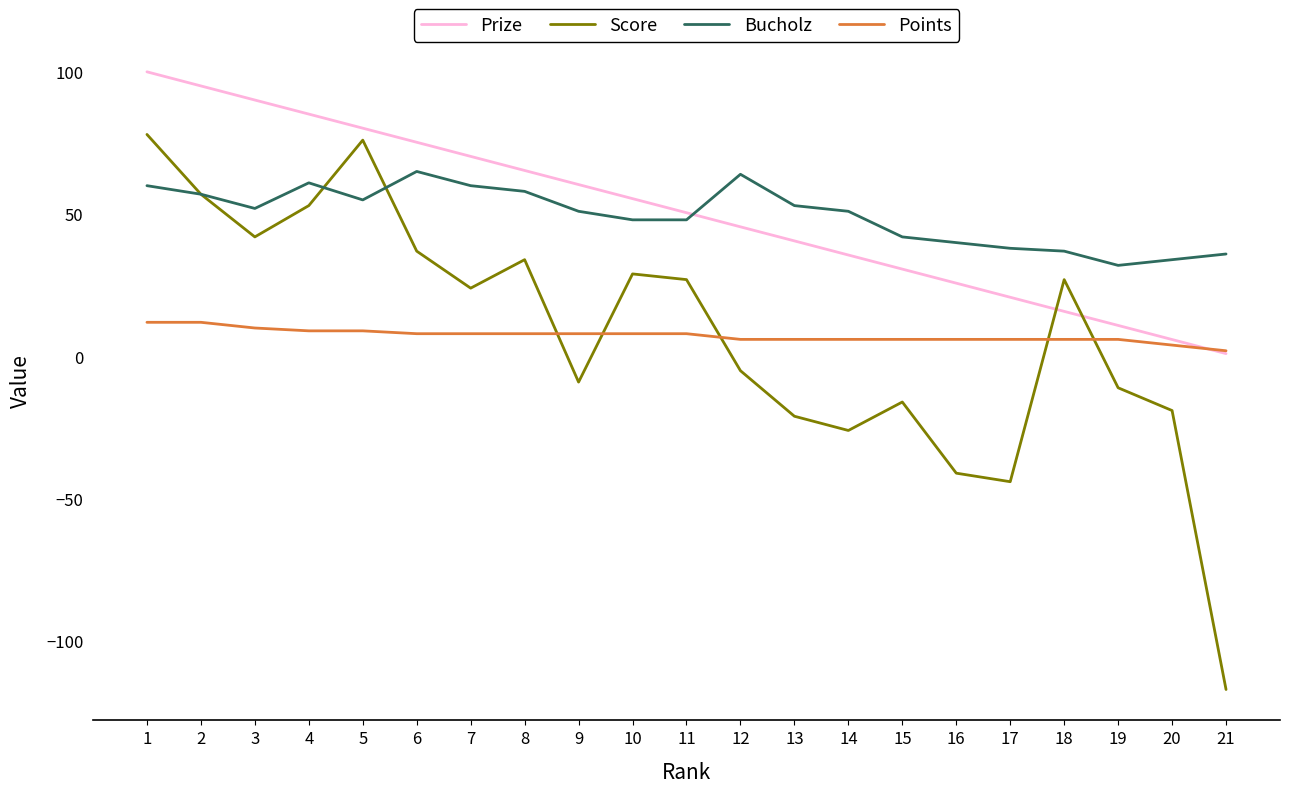

What is the smallest value displayed?

-117.0